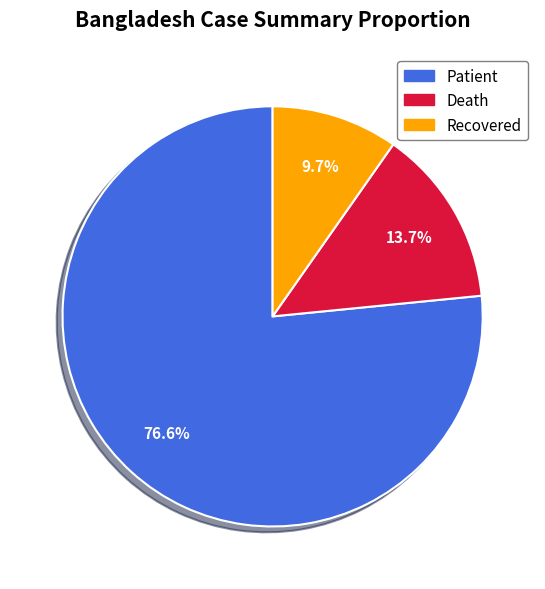

Is there any slice that represents more than half of the pie?

Yes